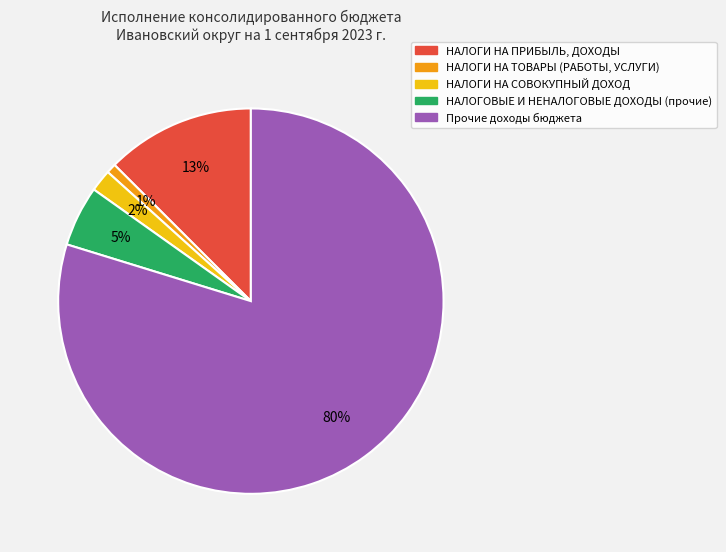

To the nearest percent, what is the average slice percentage?

20%